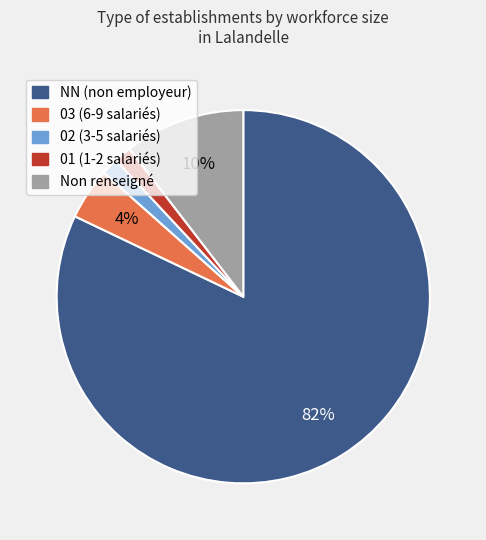

True or false: 01 (1-2 salariés) accounts for 11% of the total.

False